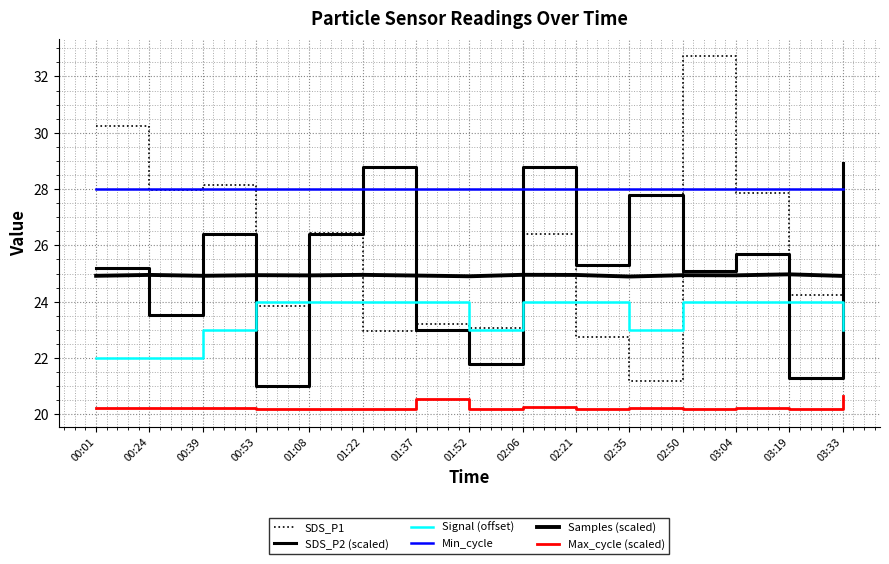

True or false: Samples (scaled) and Max_cycle (scaled) intersect in this chart.

False